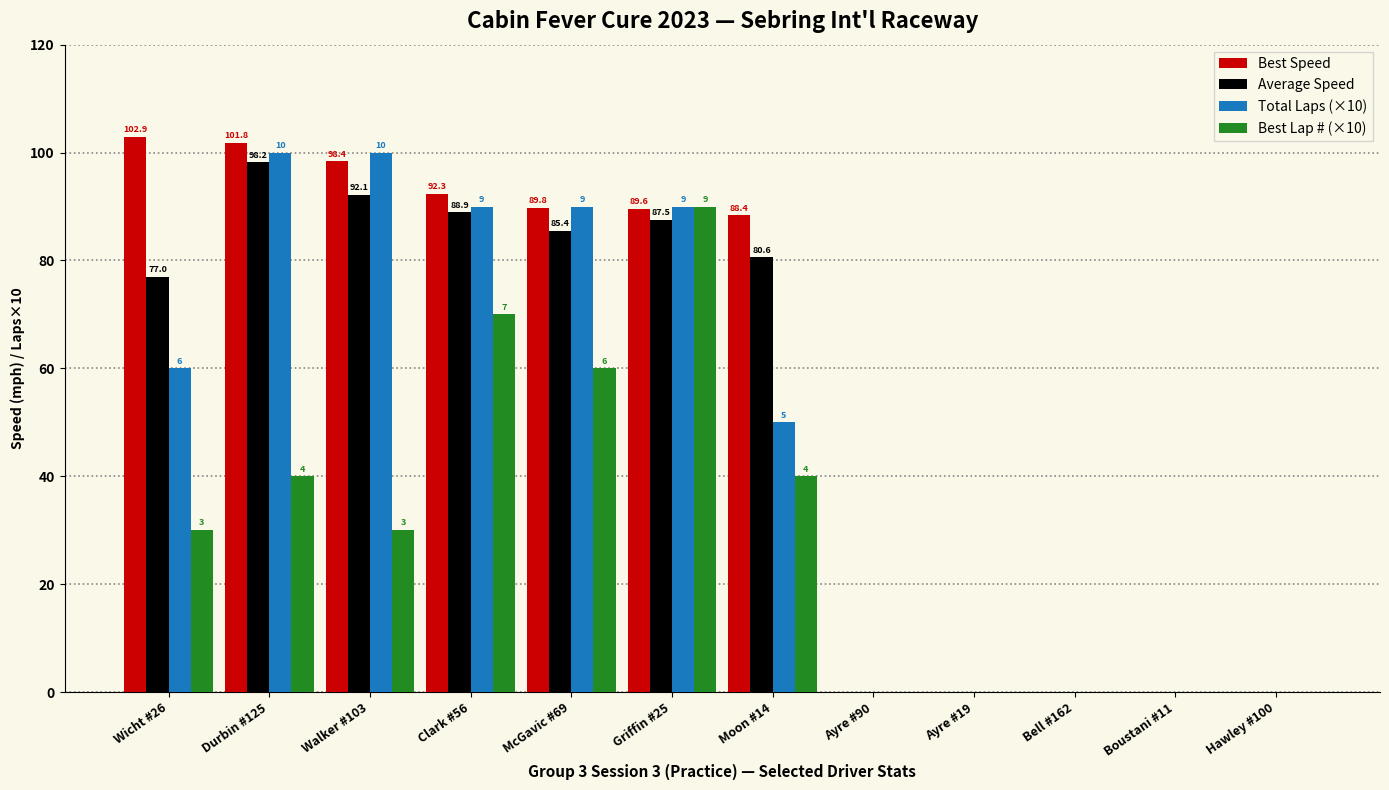

What is the total value across all series at McGavic #69?

325.2